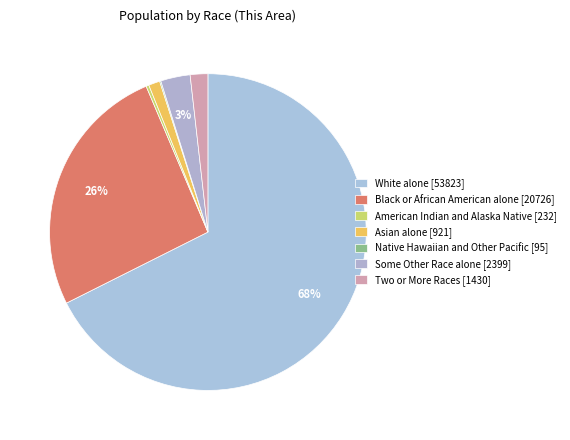

To the nearest percent, what is the average slice percentage?

14%